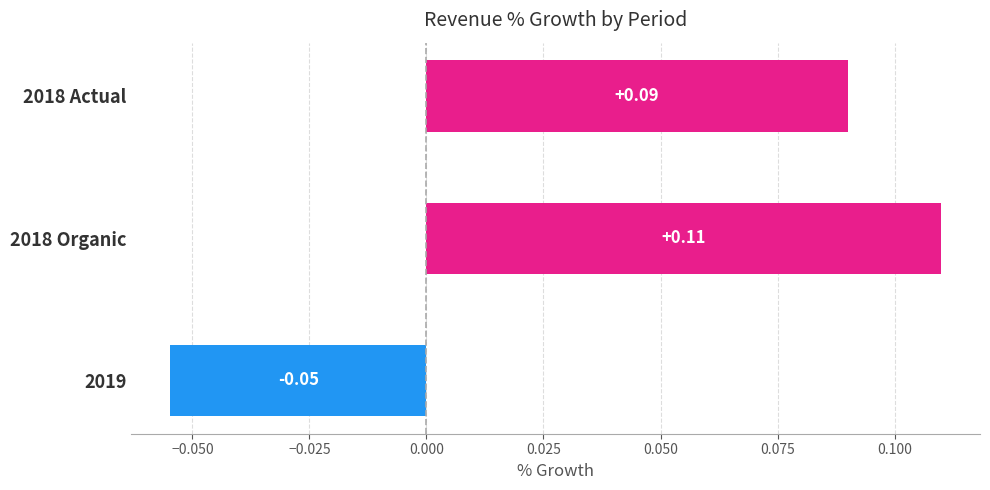

Which has a higher value, 2018 Organic or 2019?

2018 Organic